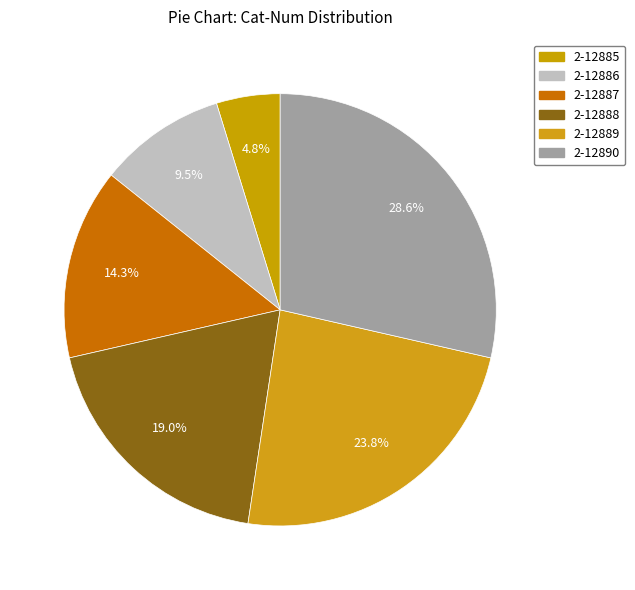

Rank the categories by value from lowest to highest.

2-12885, 2-12886, 2-12887, 2-12888, 2-12889, 2-12890